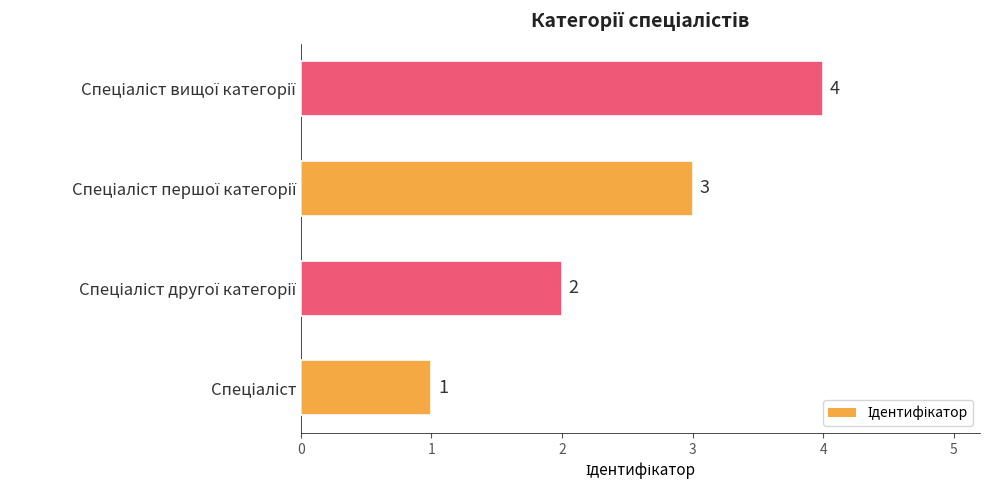

How many values are between 2 and 4?

3